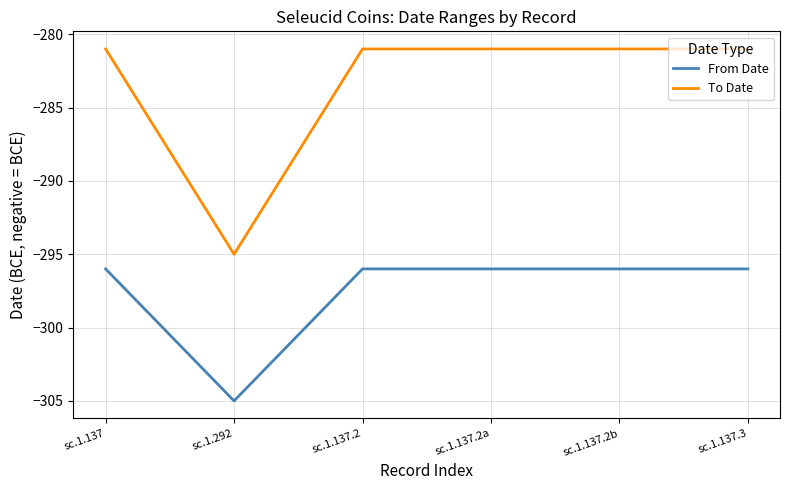

Is the value of To Date at sc.1.137 greater than the value of From Date at sc.1.137.3?

Yes